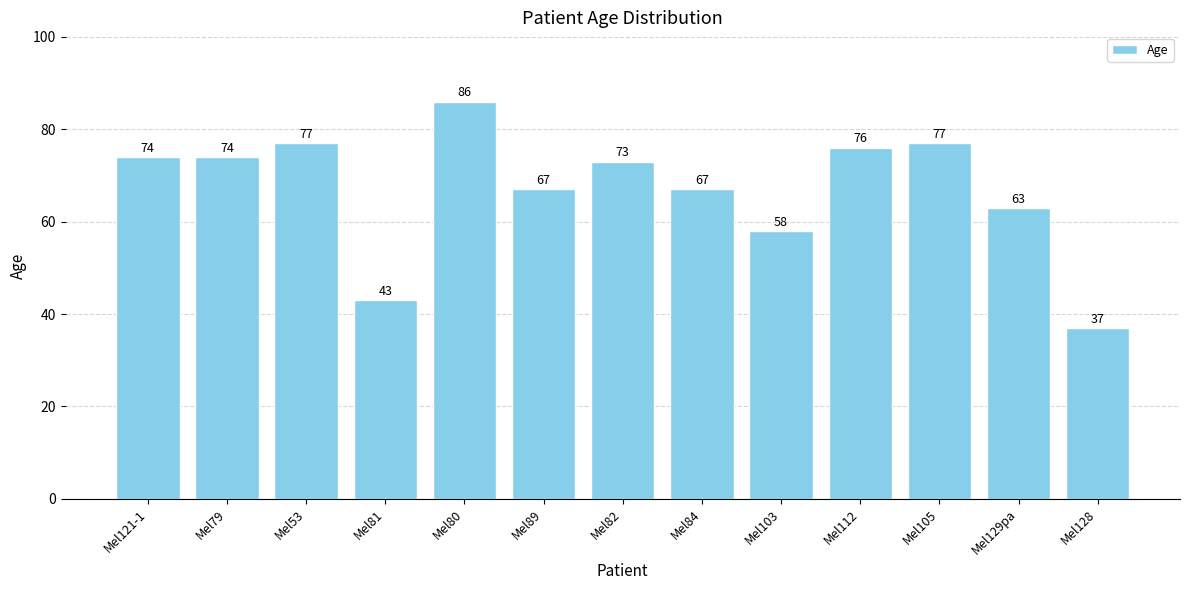

Reading left to right, transcribe all the data shown in this chart.

74	74	77	43	86	67	73	67	58	76	77	63	37